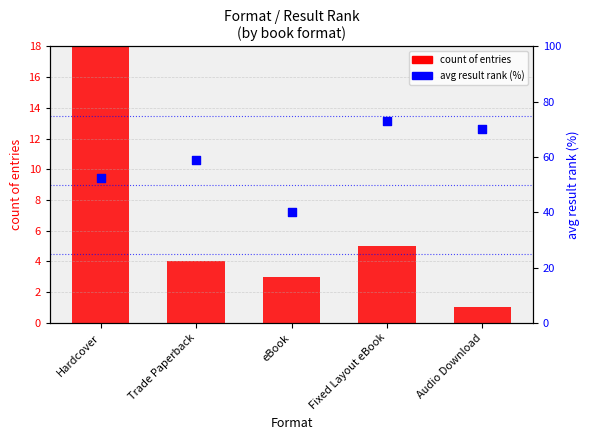

Which series has the widest spread of Y values?

avg result rank (%)